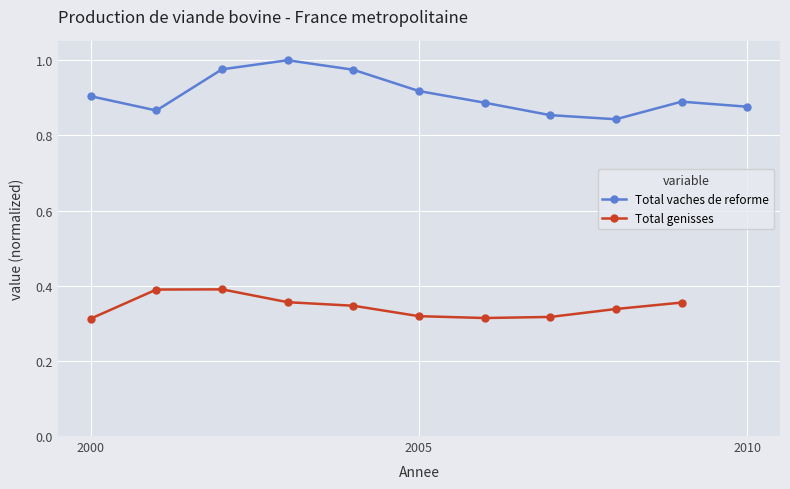

Does the chart display data point markers on the line(s)?

Yes